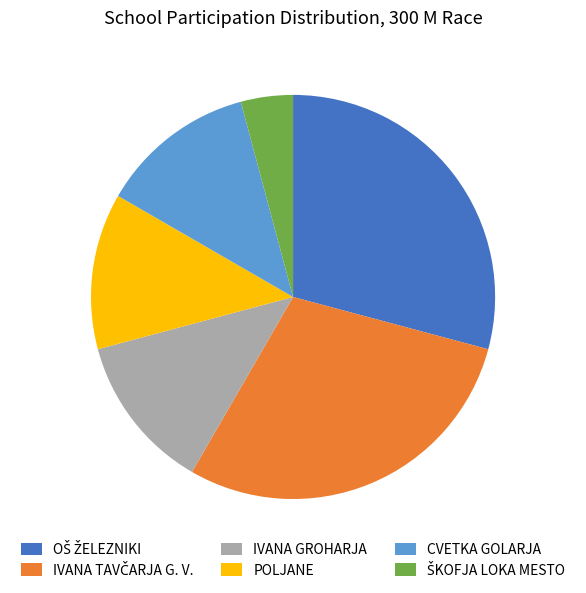

How many segments does this pie chart have?

6